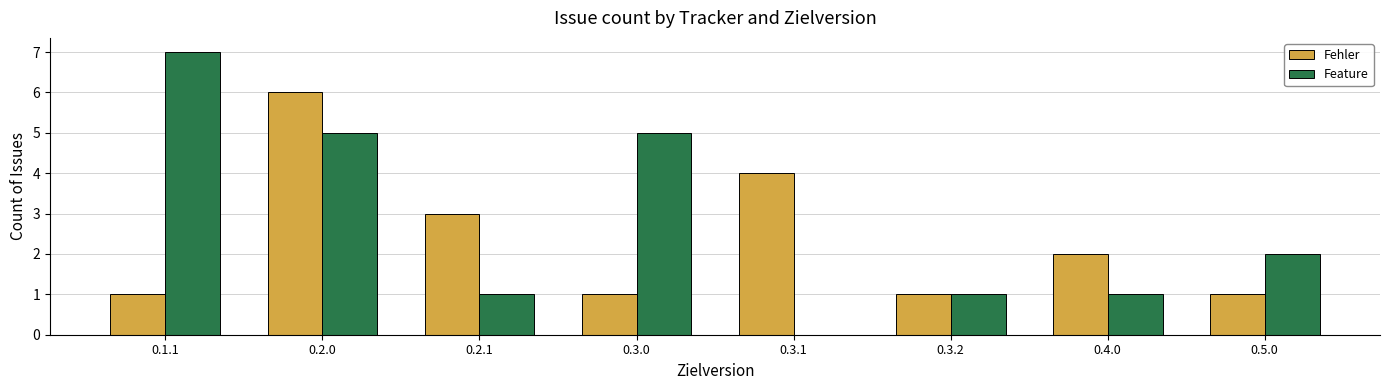

Reading left to right, what are all the values shown in this chart?

Fehler: 0.1.1=1	0.2.0=6	0.2.1=3	0.3.0=1	0.3.1=4	0.3.2=1	0.4.0=2	0.5.0=1
Feature: 0.1.1=7	0.2.0=5	0.2.1=1	0.3.0=5	0.3.1=0	0.3.2=1	0.4.0=1	0.5.0=2